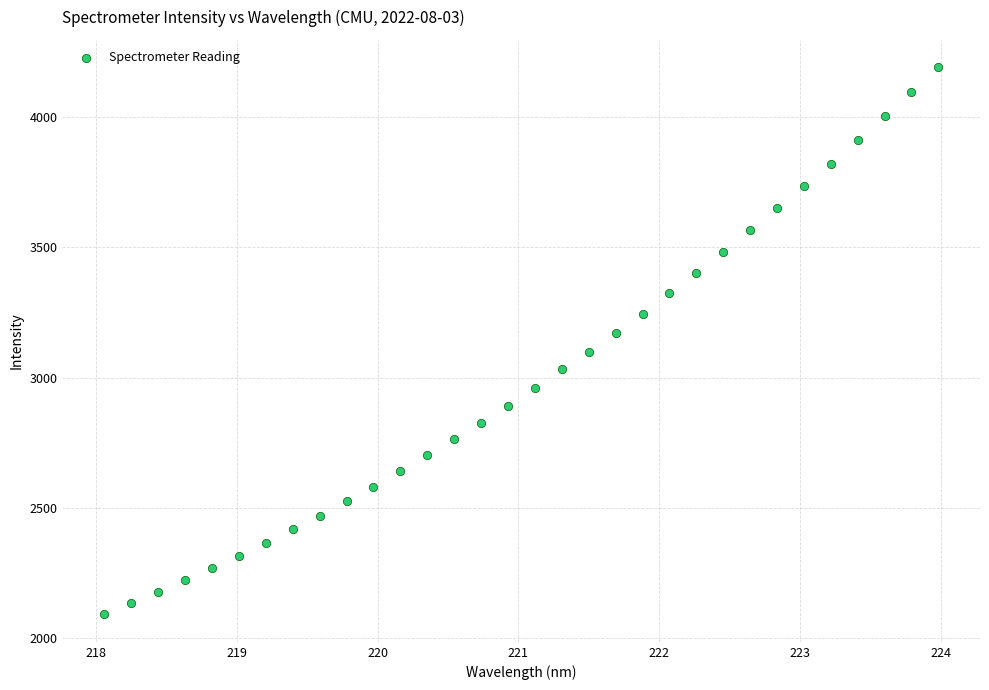

What is the range of X values (max minus min)?

5.9